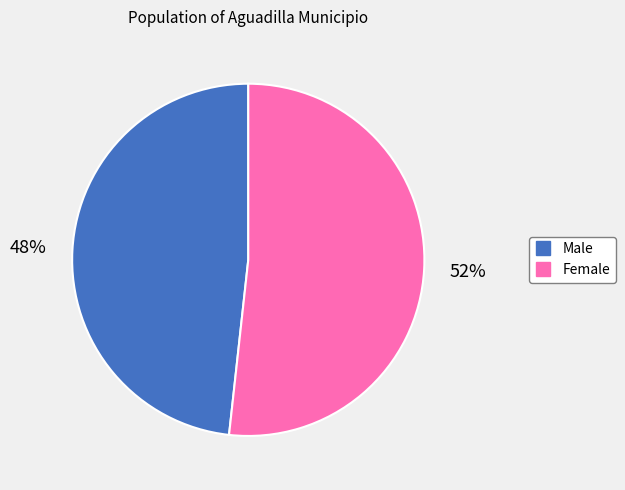

How many slices are in this pie chart?

2